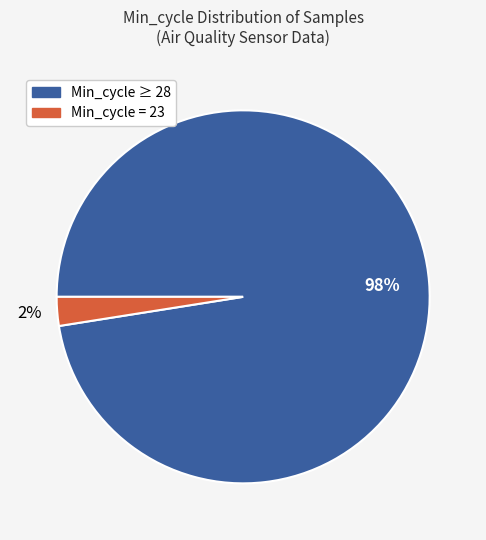

How many segments does this pie chart have?

2